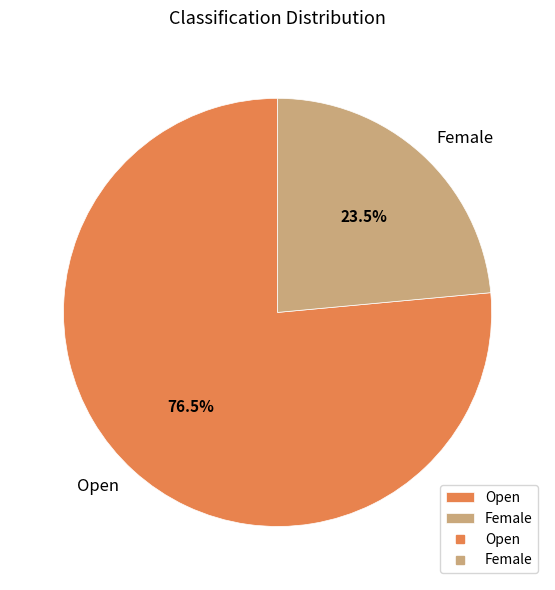

Rank the categories by value from highest to lowest.

Open, Female